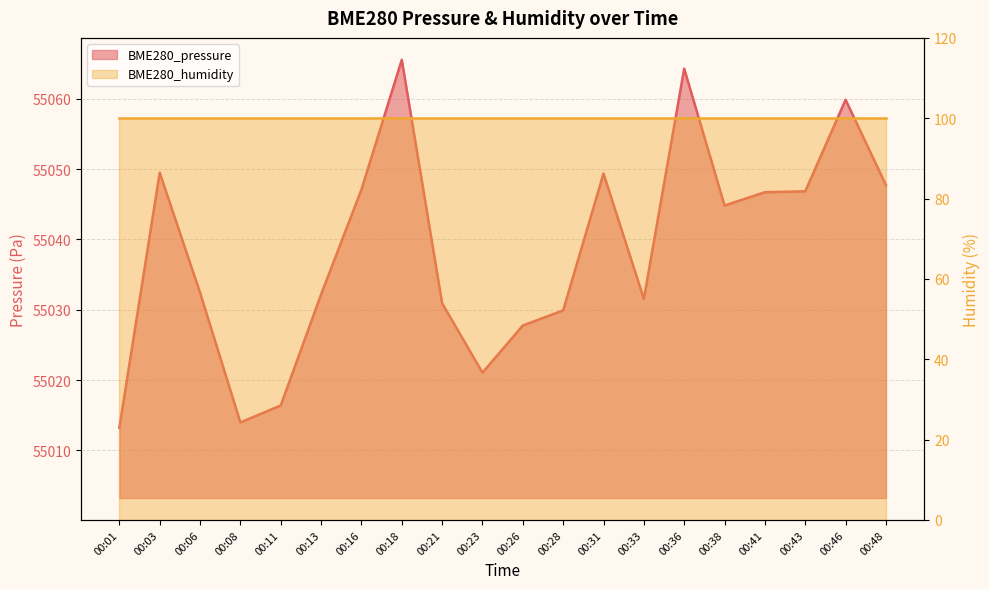

What is the sum of all values?

1100771.1